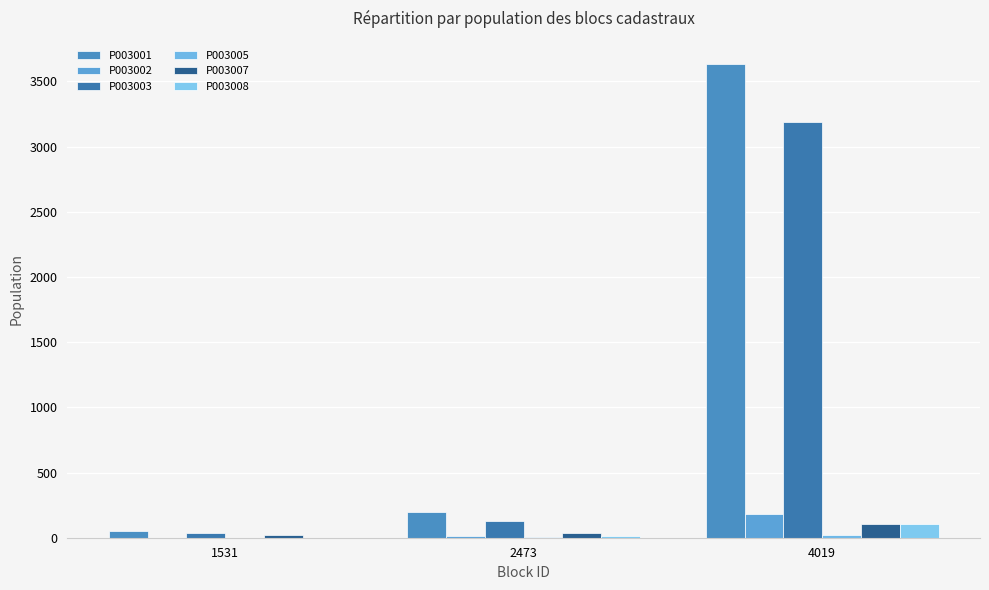

Count the number of categories in the chart.

3